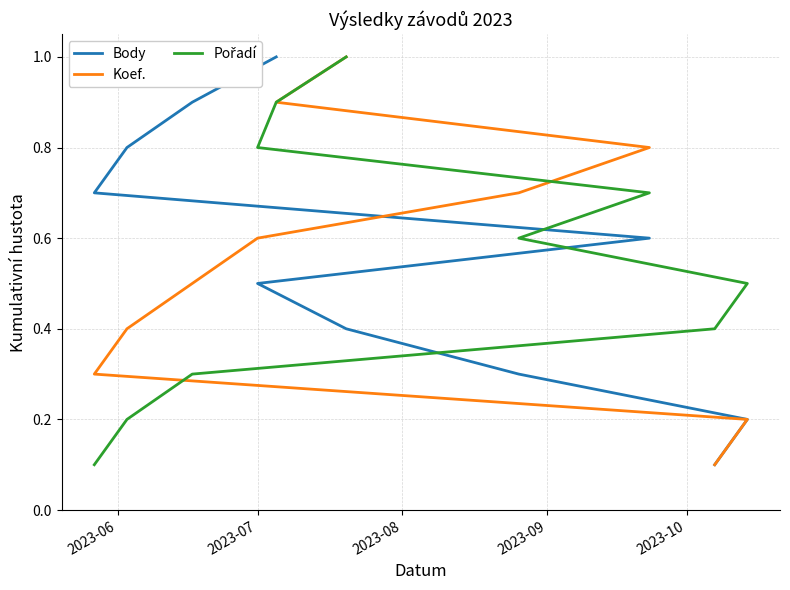

How many categories are shown in the chart?

10